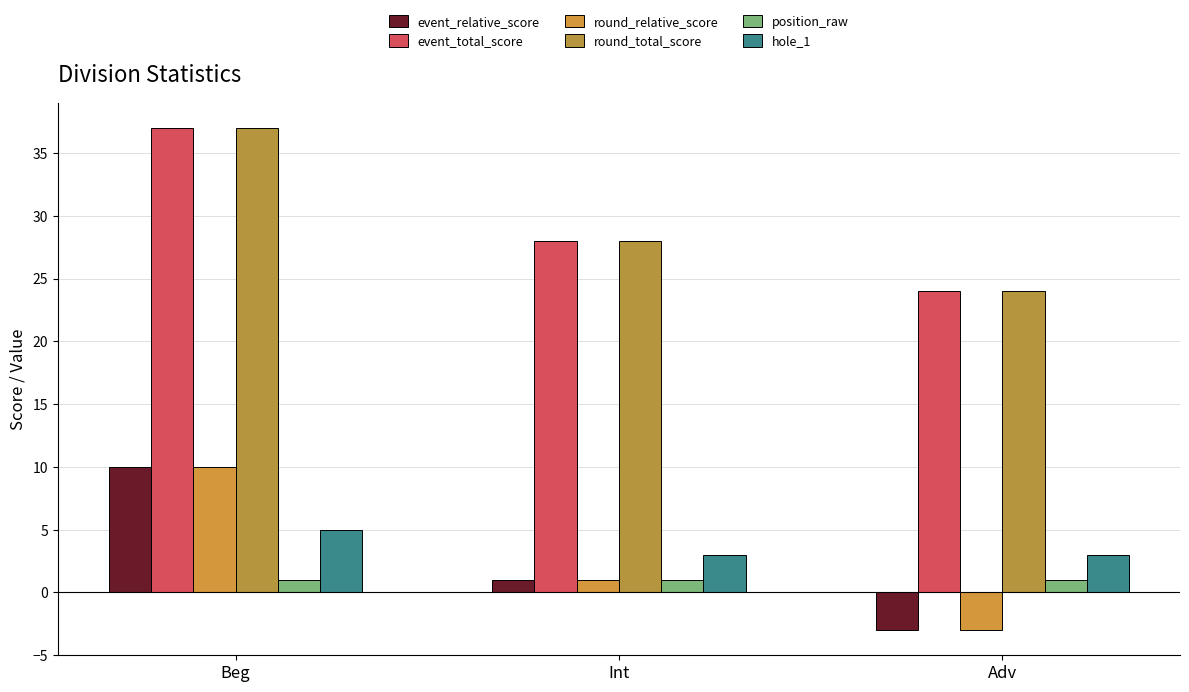

How many negative values does the round_relative_score series have?

1